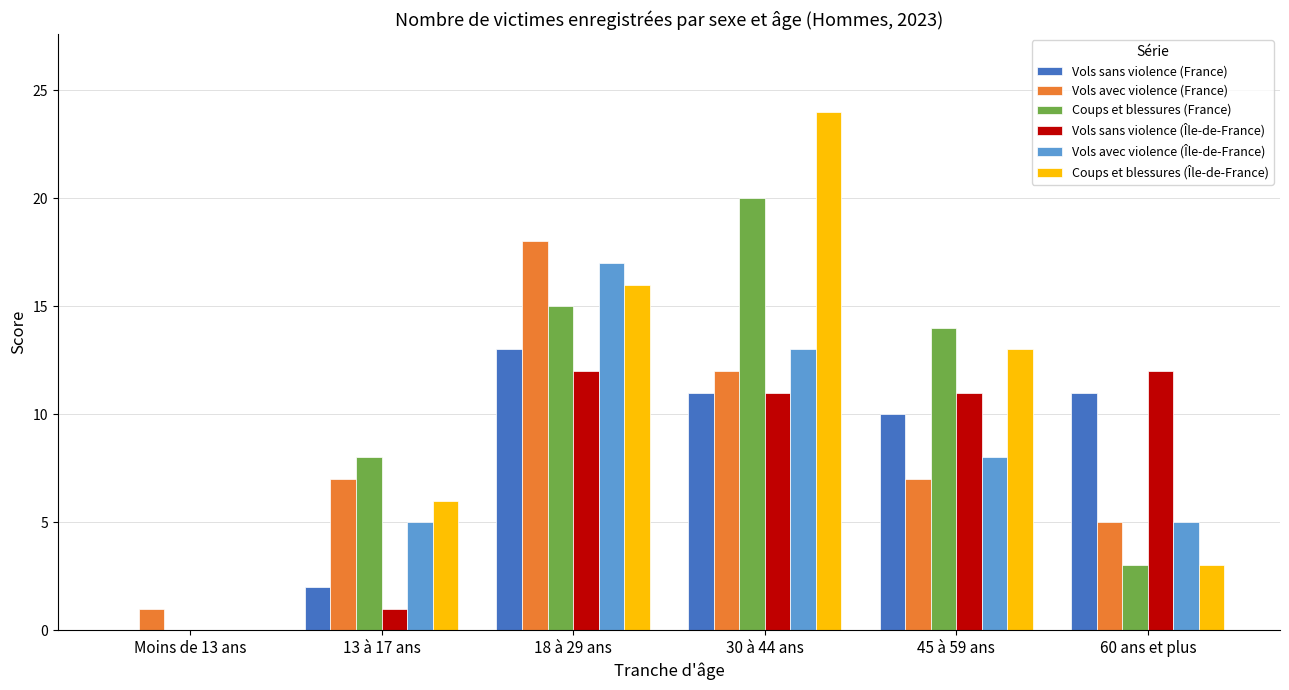

At which label is Vols avec violence (Île-de-France) closest to 8?

45 à 59 ans